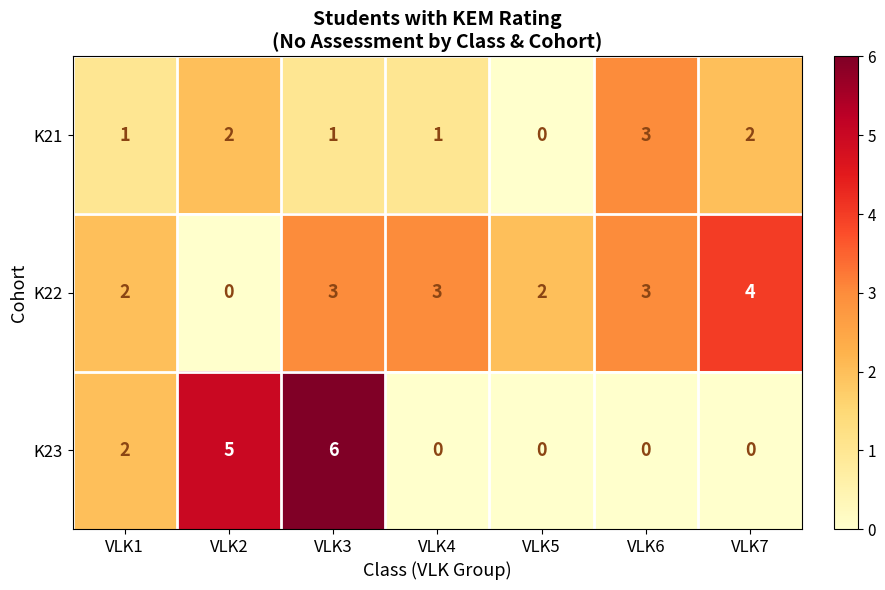

Which series has the widest spread of values?

K23